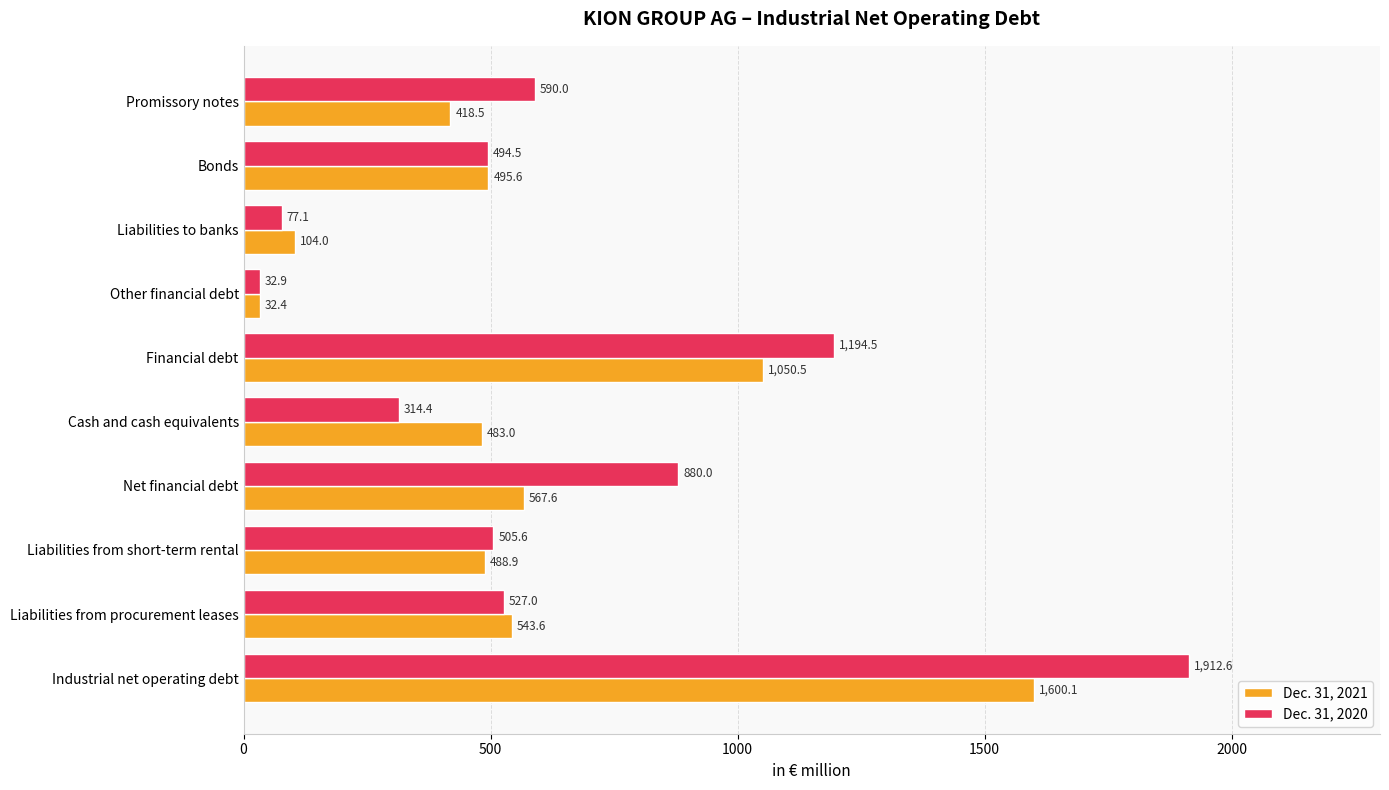

What is the highest value of the Dec. 31, 2020 series?

1912.6